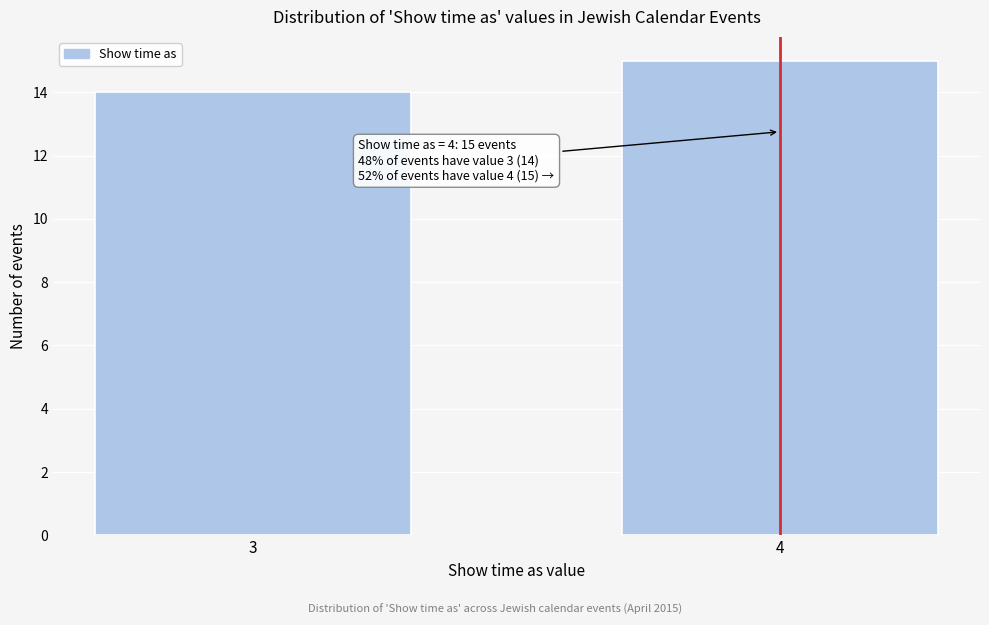

Reading left to right, extract all data points from this chart.

14	15